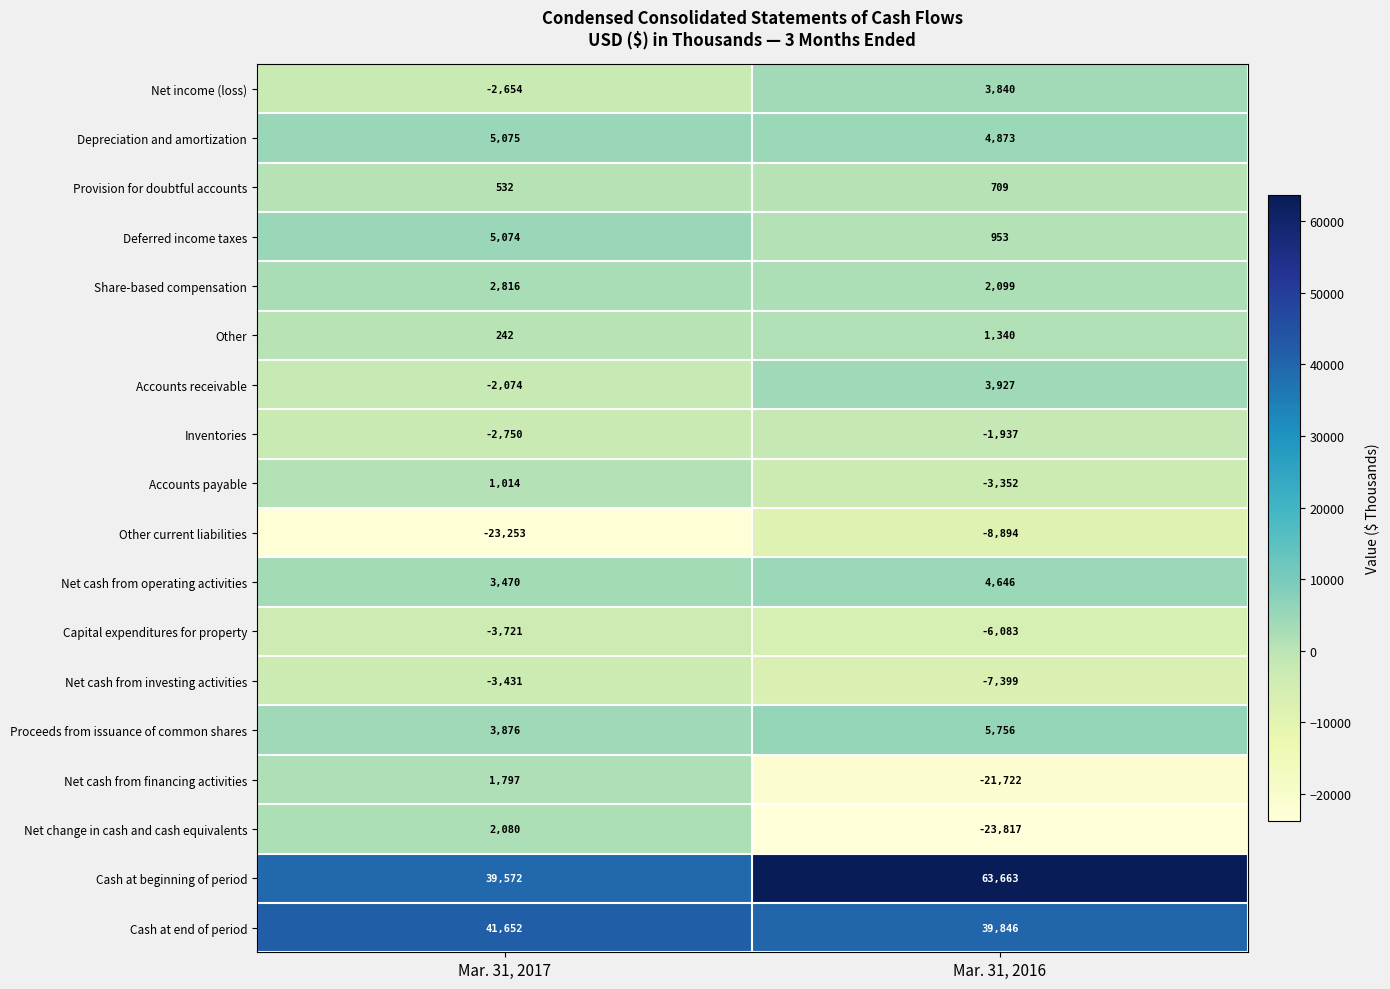

What is the sum of the Capital expenditures for property values at Mar. 31, 2016 and Mar. 31, 2017?

-9804